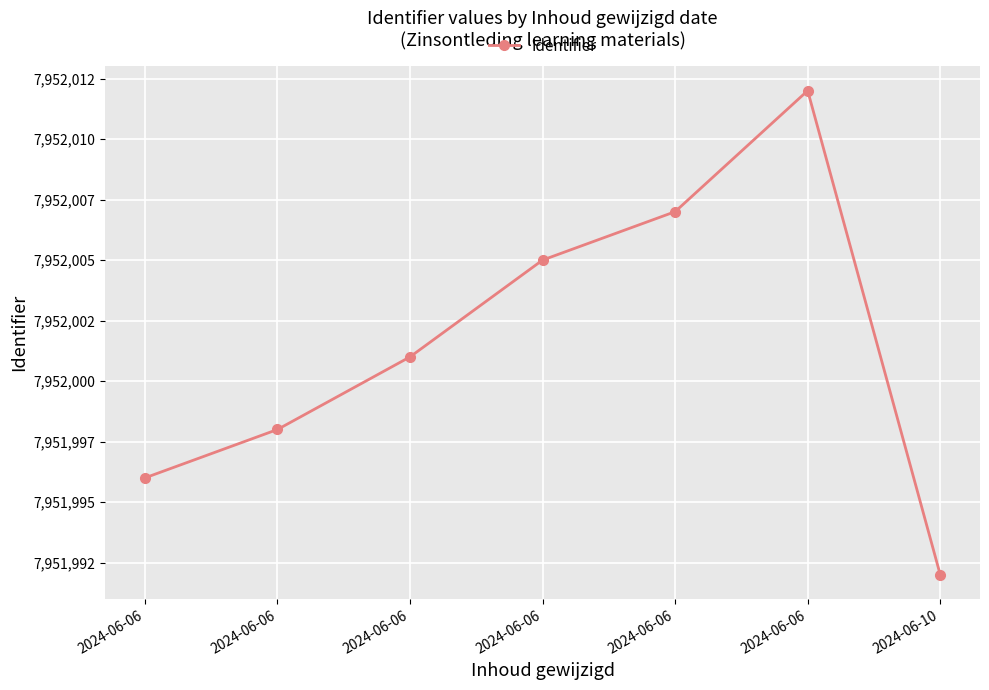

Is this an area chart (filled region under the line)?

No